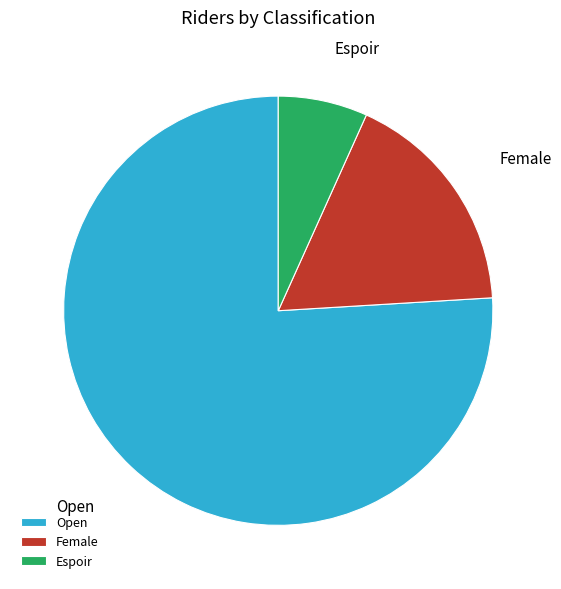

Is the sum of Open and Female greater than half?

Yes